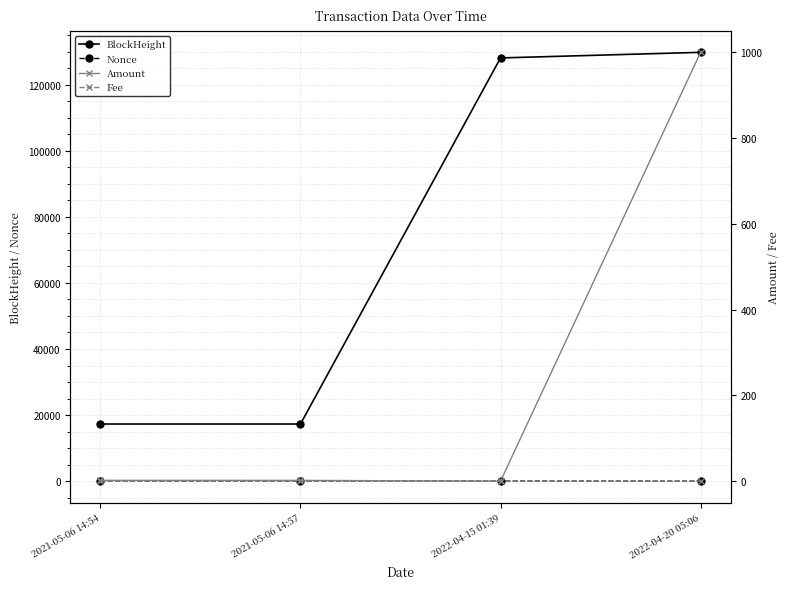

List the labels in order of Amount value, largest first.

2022-04-20 05:06, 2021-05-06 14:54, 2021-05-06 14:57, 2022-04-15 01:39